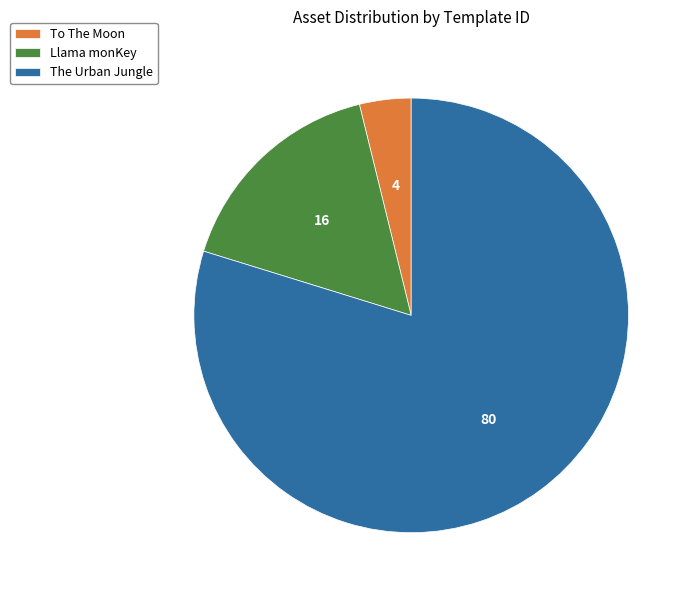

The To The Moon slice represents 4% of the pie. True or false?

True